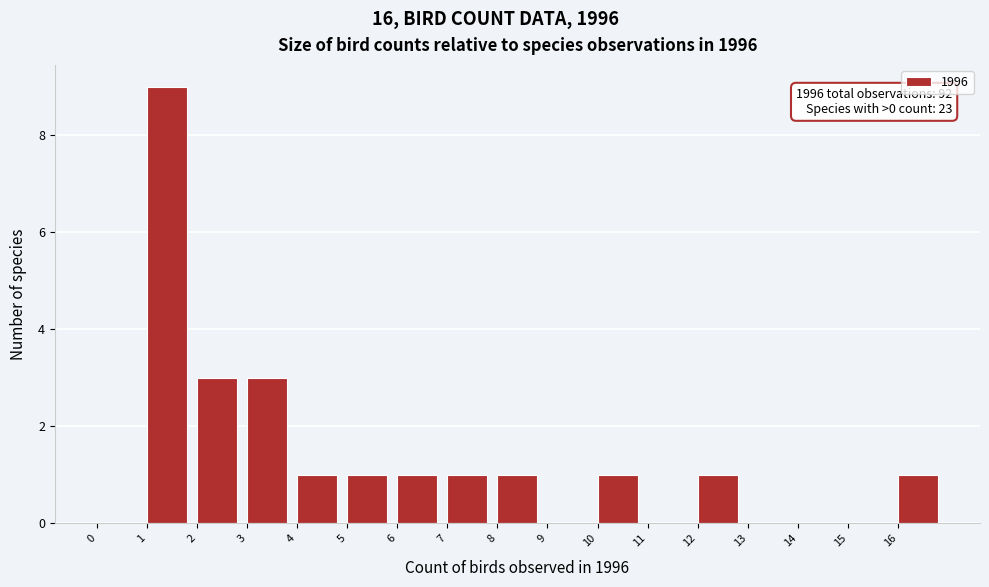

Over which range of the x-axis is the bar tallest?

1 to 2